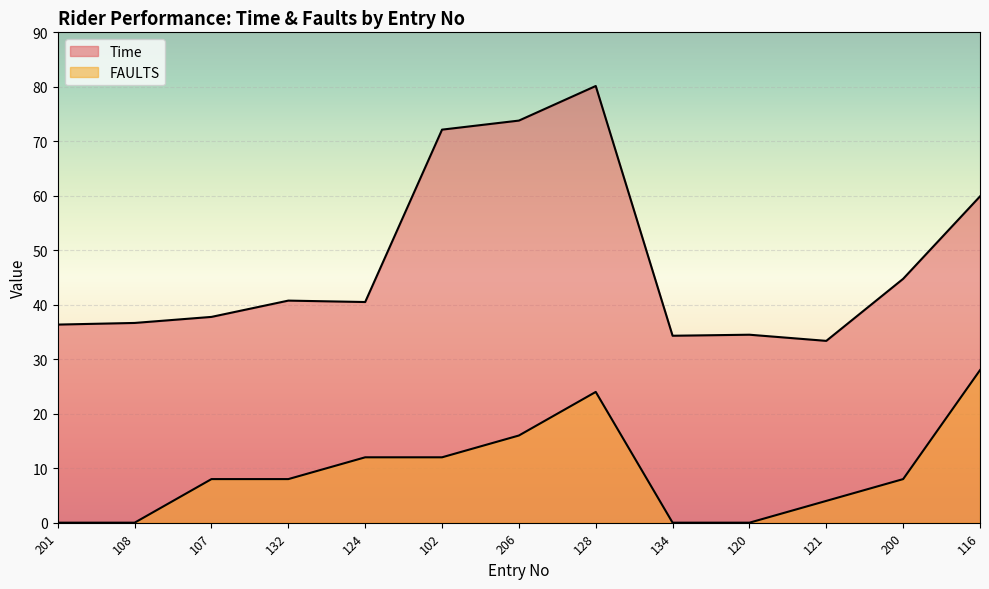

What is the maximum value shown in the chart?

80.2